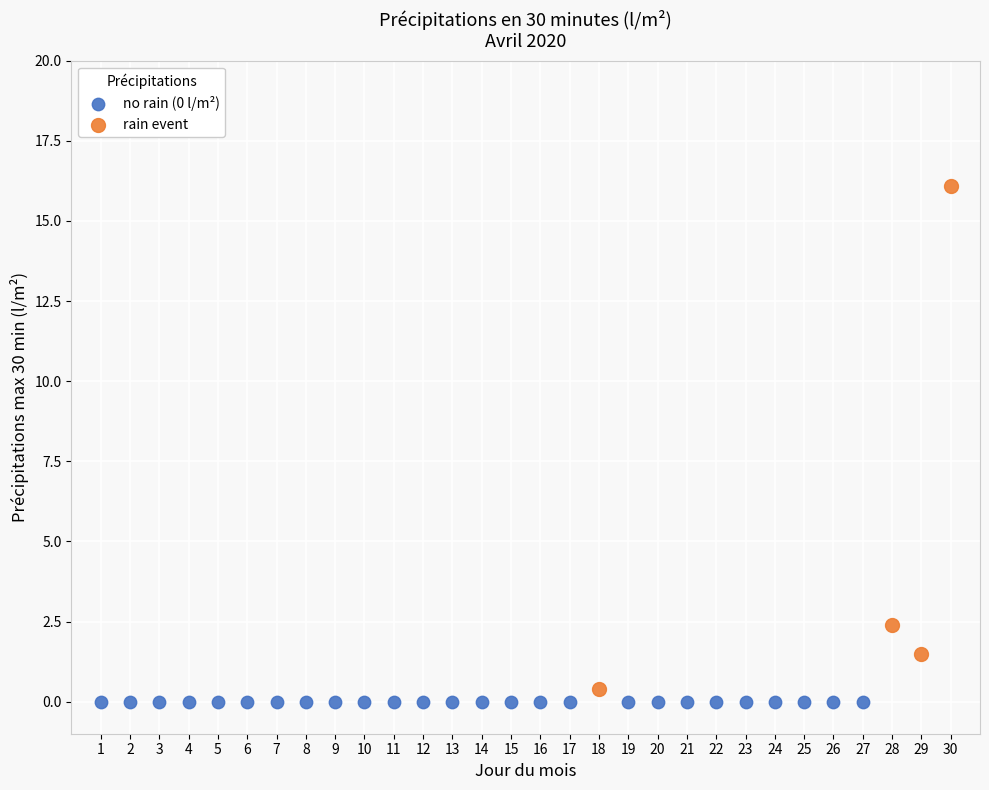

Which series contains the highest Y value?

rain event